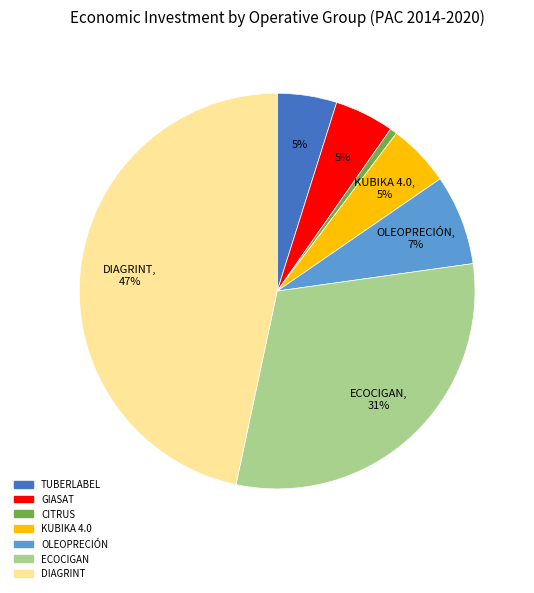

Combined, do CITRUS and TUBERLABEL account for over 50%?

No